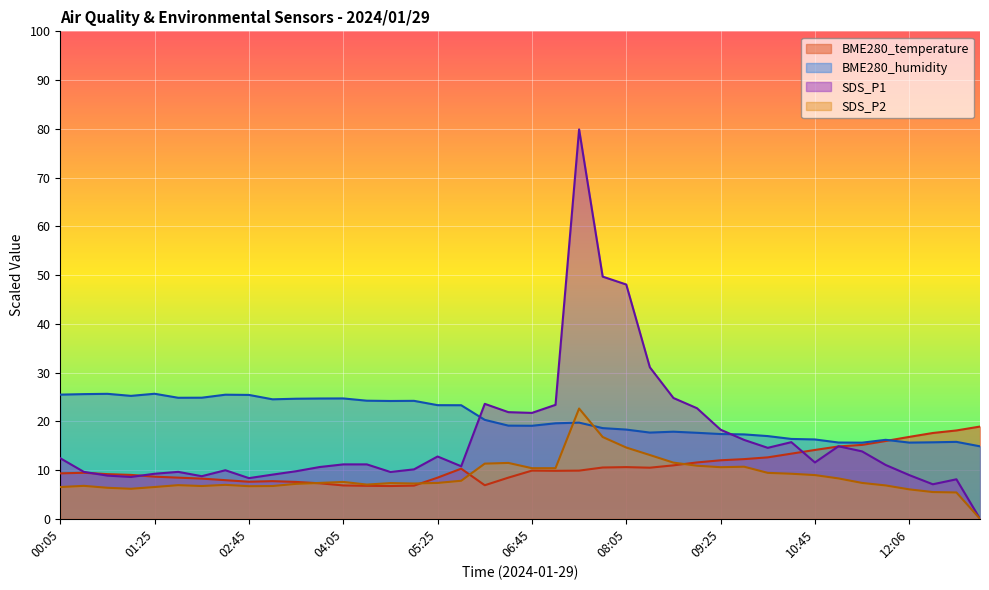

At which category does SDS_P1 reach its first local valley?

01:05